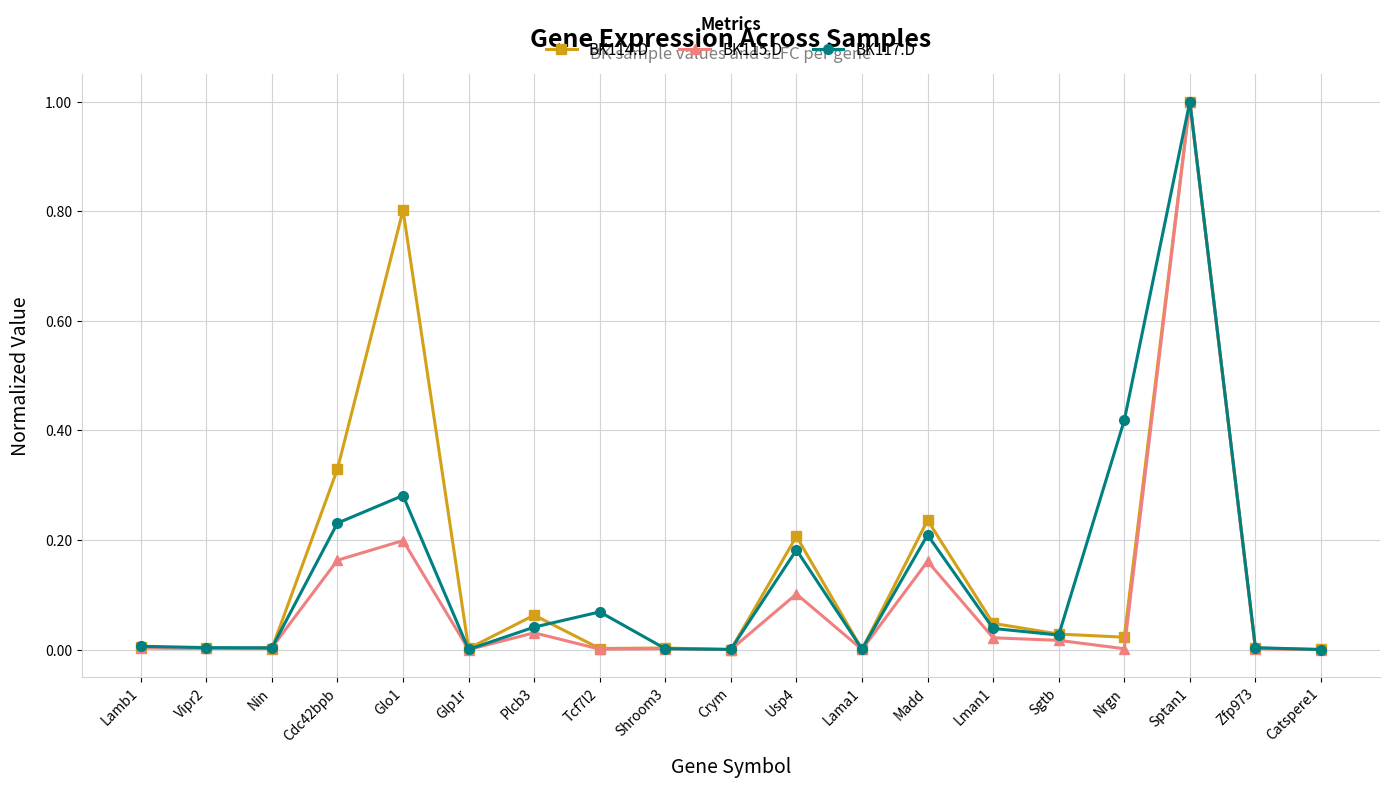

The value of BK114.D at Shroom3 is 0.0. True or false?

True